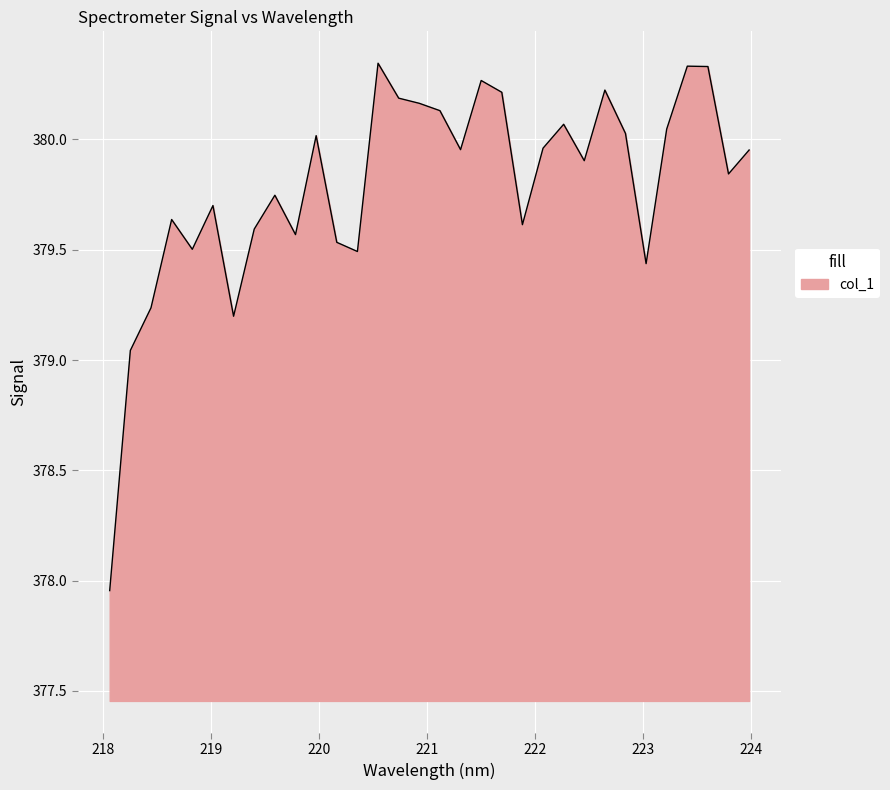

What is the difference between the maximum and minimum values?

2.4